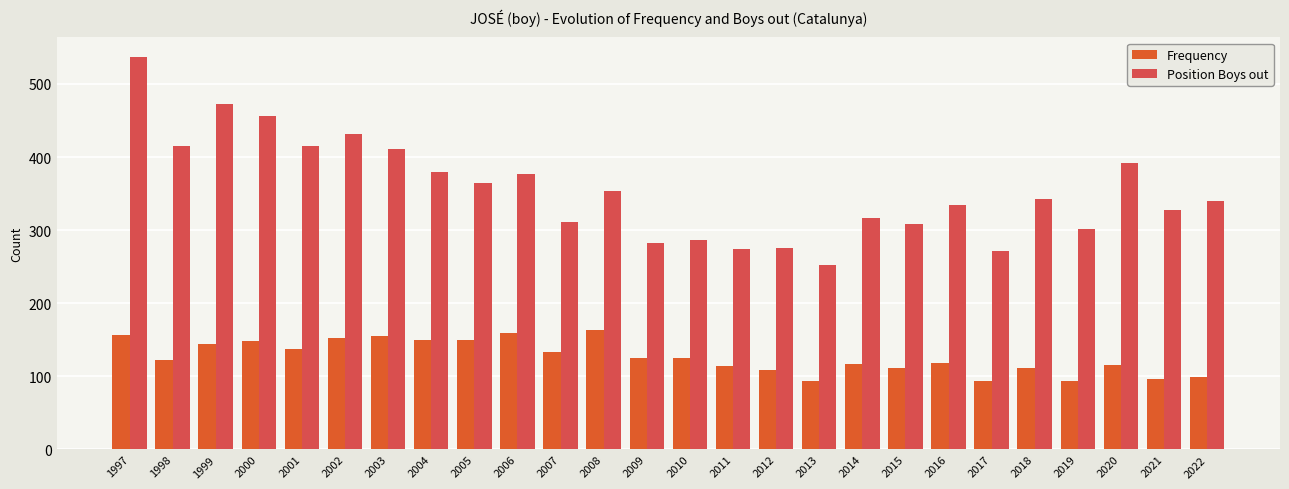

What is the value of the Frequency bar at the 22nd from the left?

111